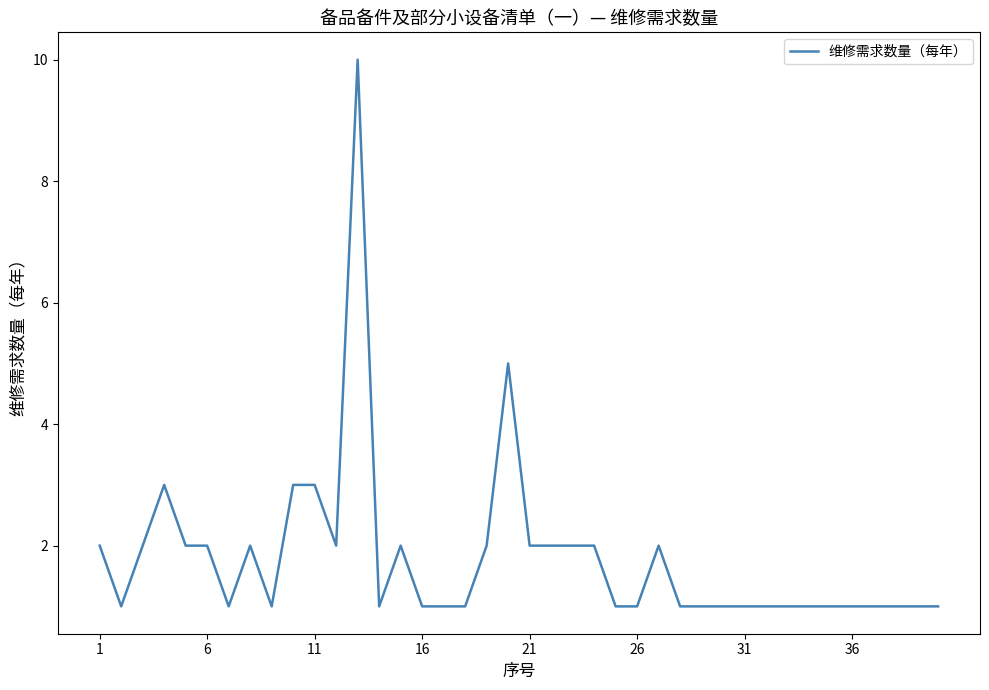

What is the maximum value shown in the chart?

10